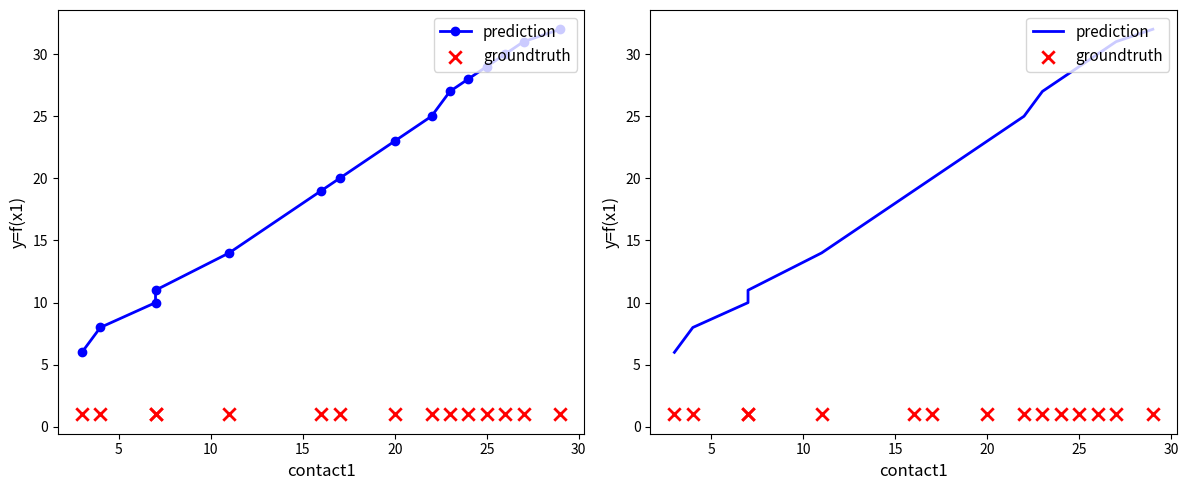

At how many categories does at least one series exceed 1?

15